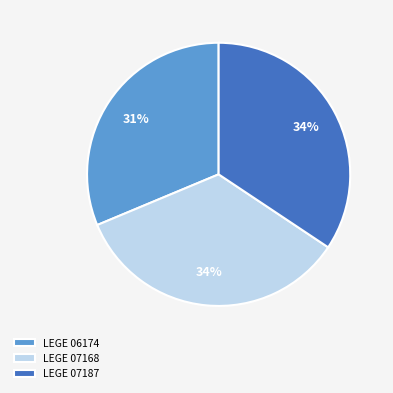

Is the sum of LEGE 07187 and LEGE 06174 greater than half?

Yes